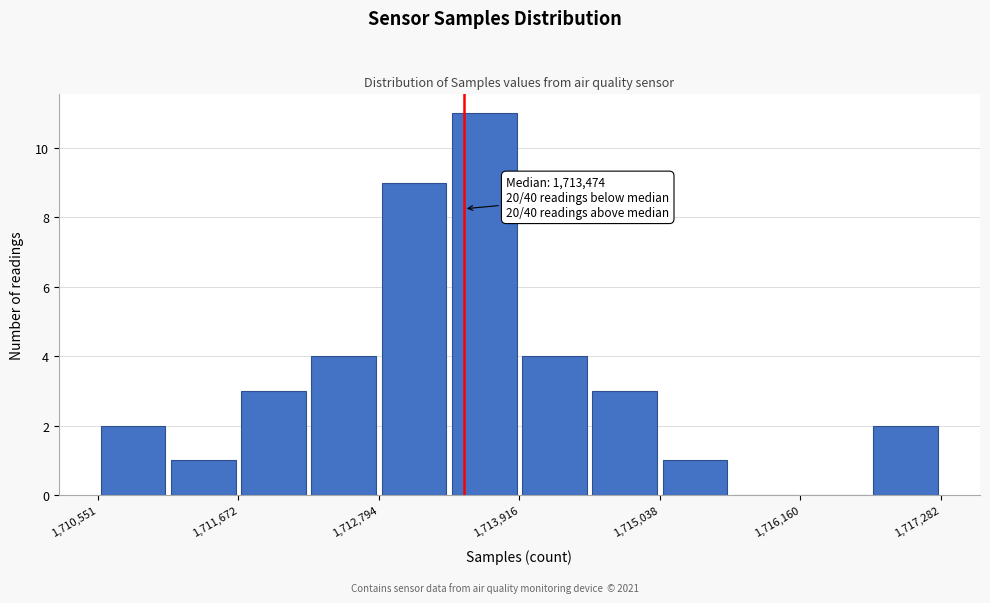

Read against the x-axis, roughly where is the centre of the tallest bar?

1713600